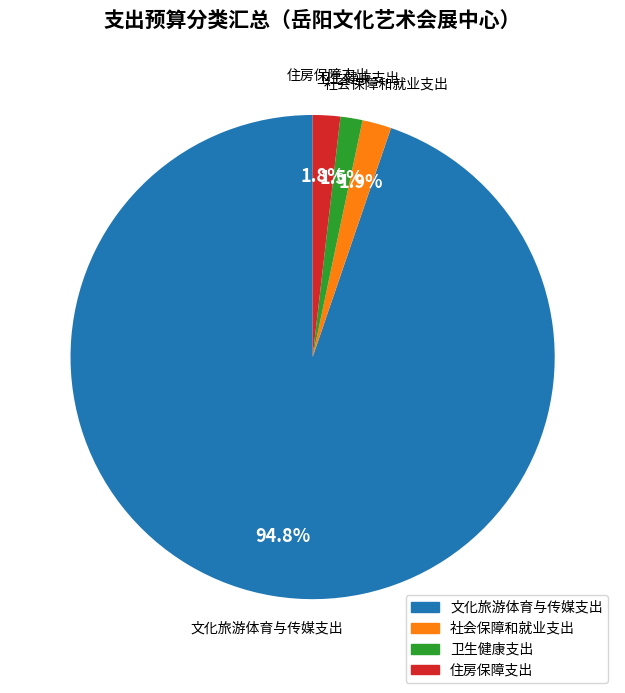

The 住房保障支出 slice represents 11% of the pie. True or false?

False